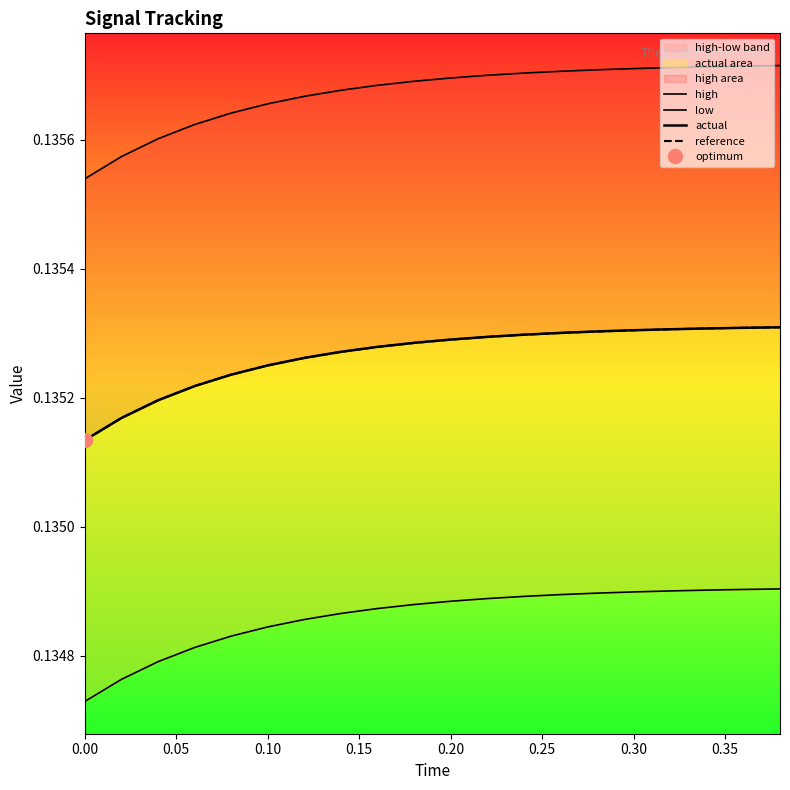

What is the label of the 3rd point from the left?

0.10